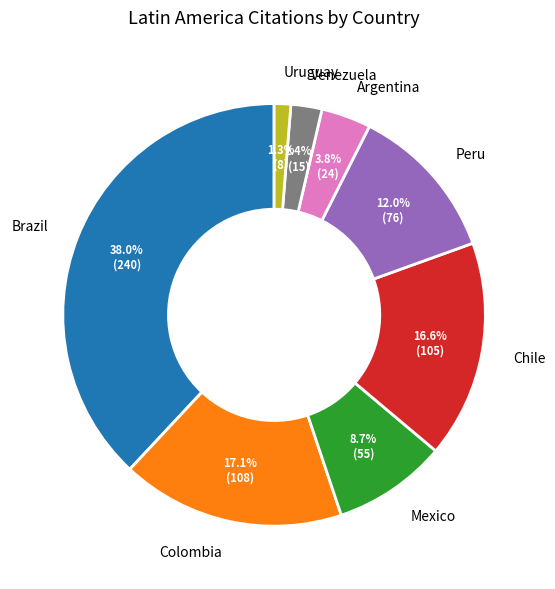

True or false: Colombia accounts for 24% of the total.

False